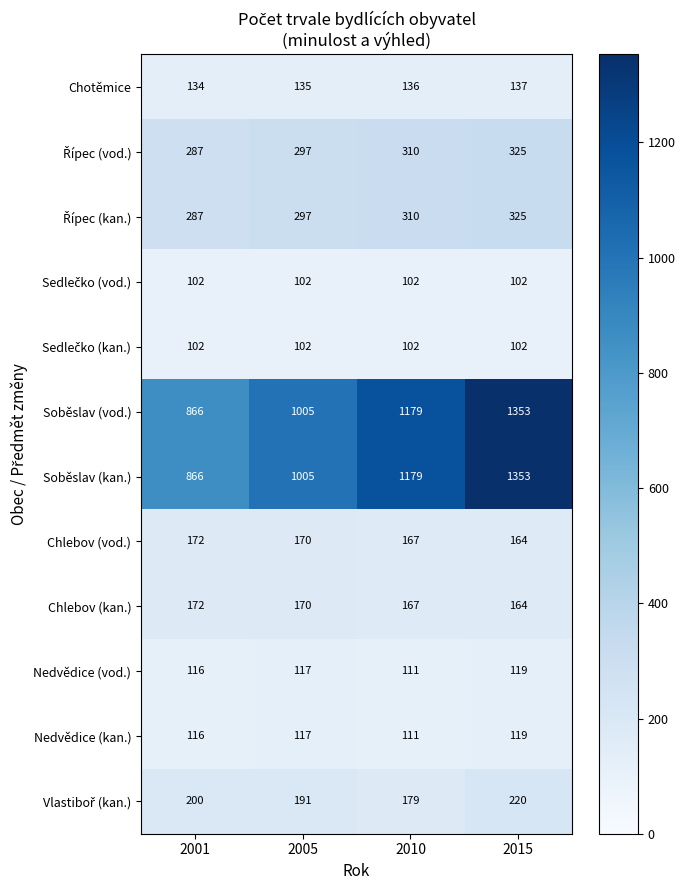

Count the number of data series in this chart.

12